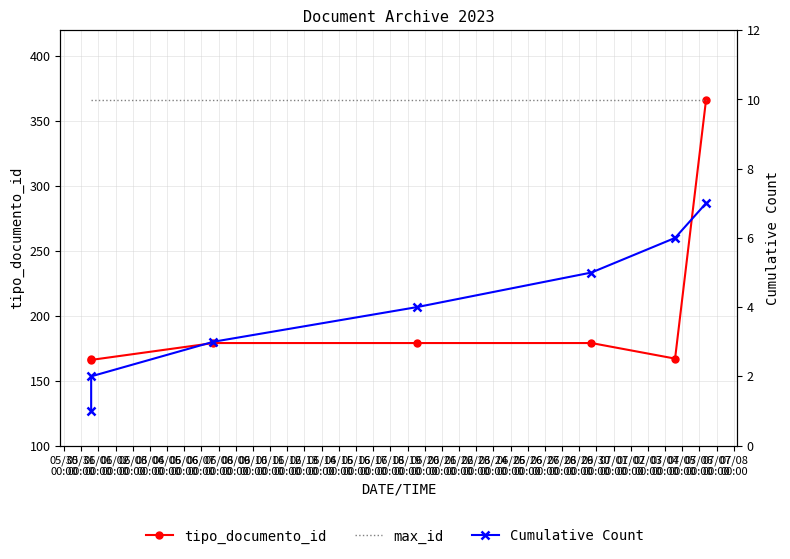

What is the label of the 2nd point from the right?

06/04
00:00